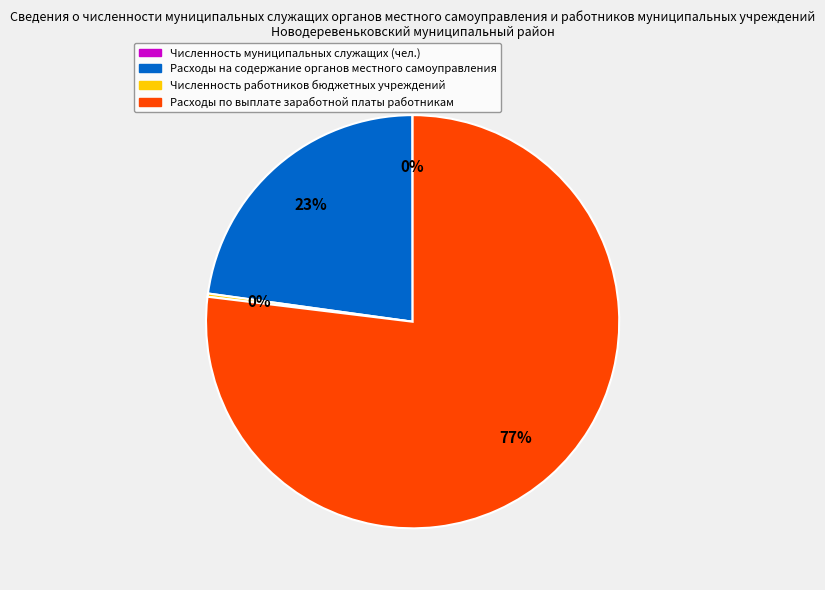

Which has a higher value, Расходы по выплате заработной платы работникам or Расходы на содержание органов местного самоуправления?

Расходы по выплате заработной платы работникам